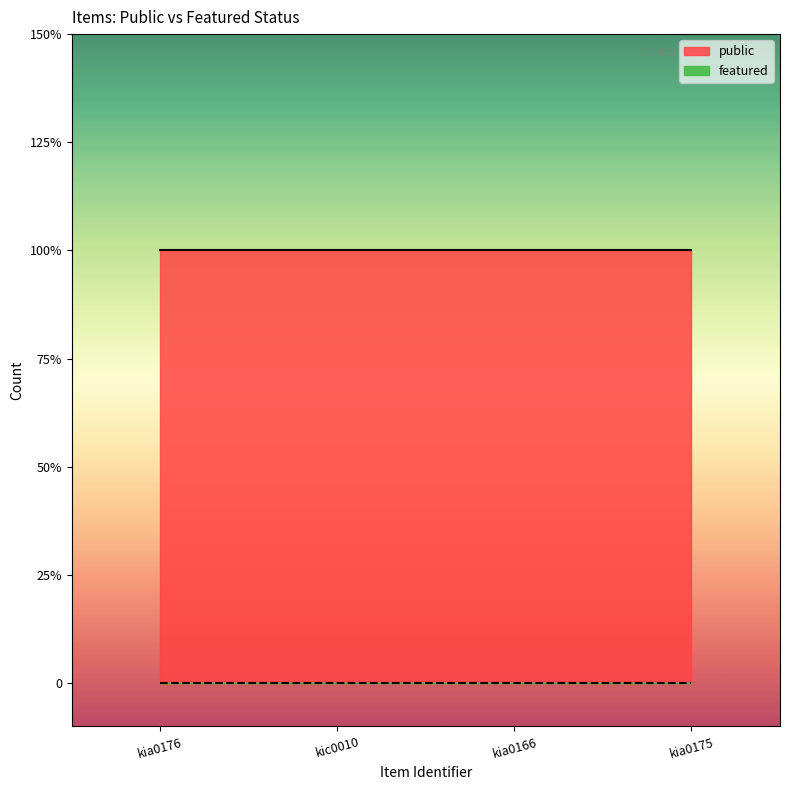

What value does the public series have at kia0175?

1